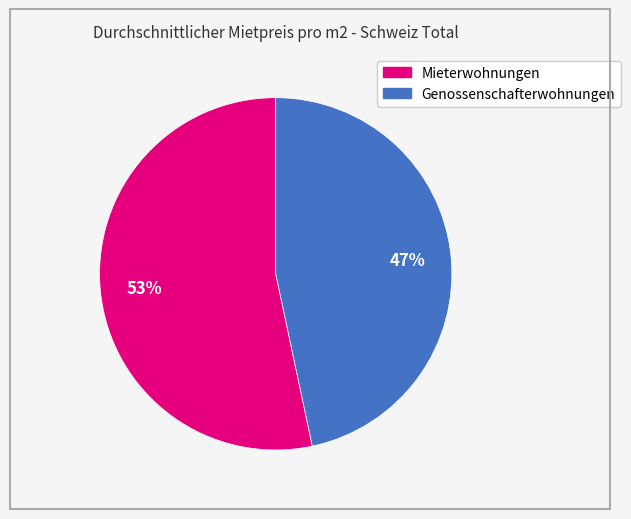

Which slice is the largest?

Mieterwohnungen